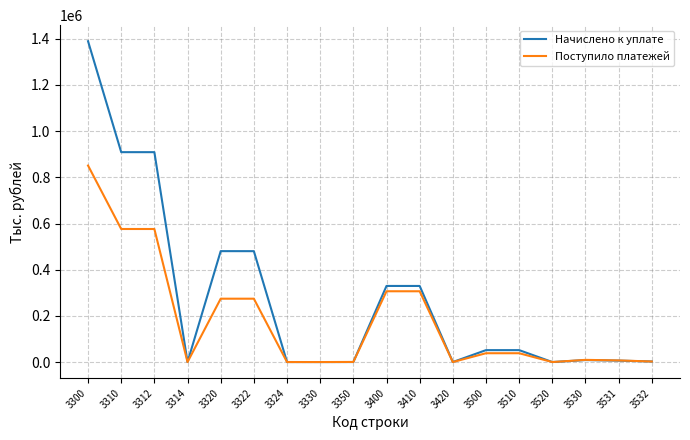

What is the maximum value shown in the chart?

1389606